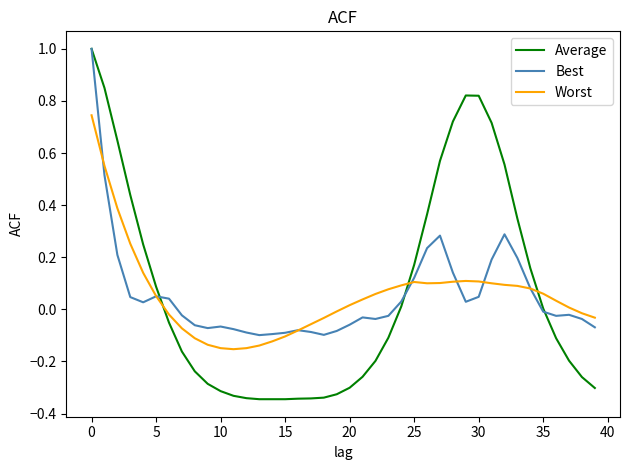

True or false: Average and Worst intersect in this chart.

True